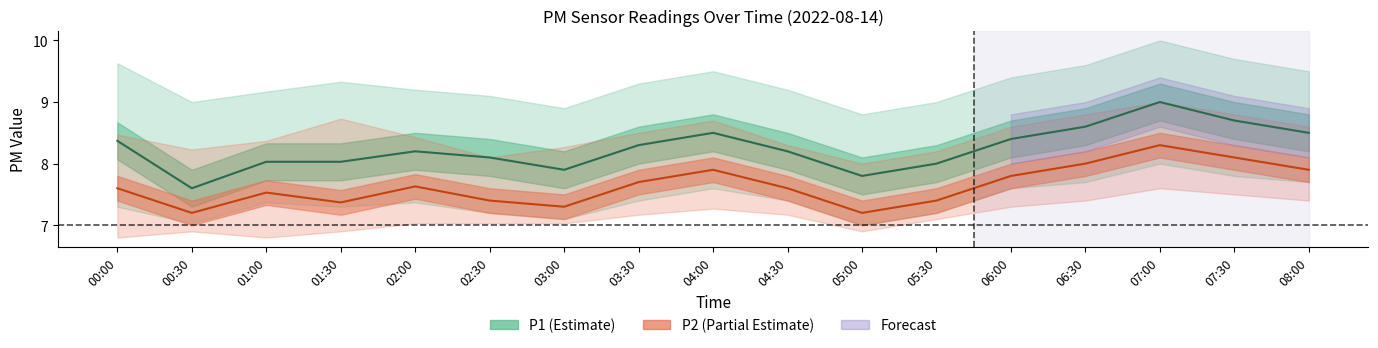

True or false: P2 and P1 intersect in this chart.

False